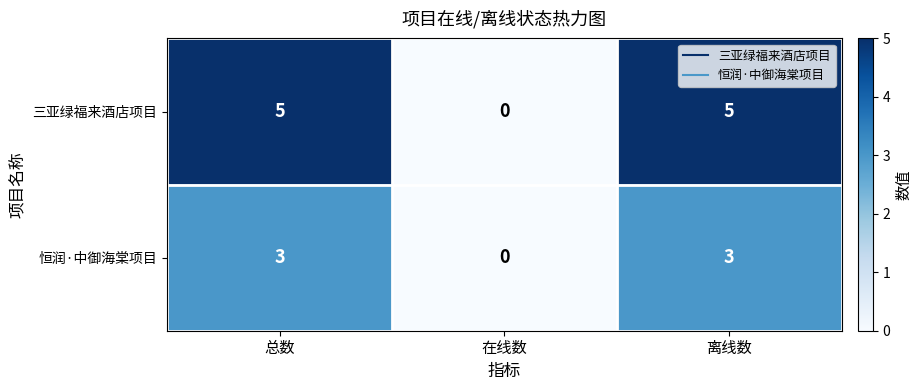

Is it true that 三亚绿福来酒店项目 equals 5 at 总数?

True